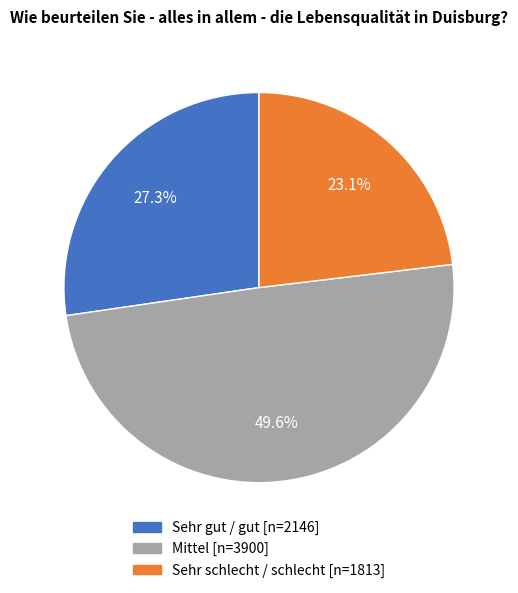

Is it true that Sehr gut / gut [n=2146] is 27% of the pie?

True